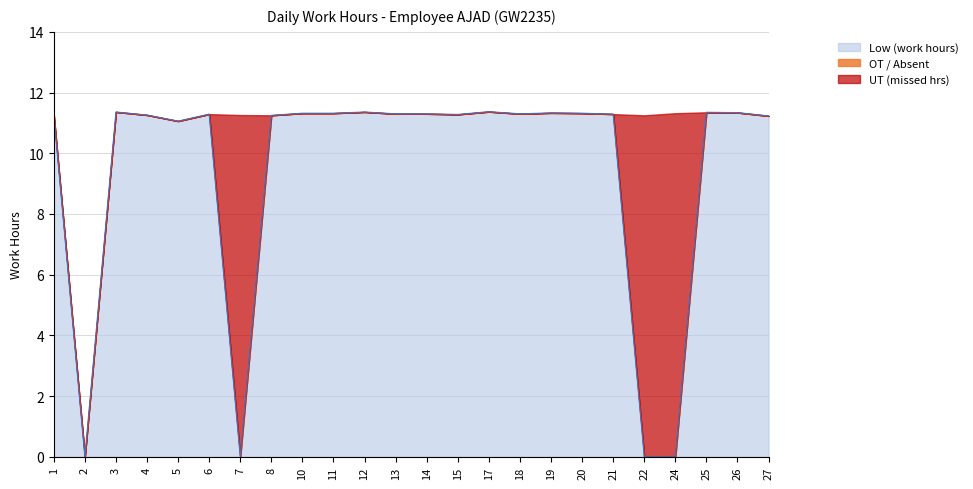

What is the difference between the highest and lowest values at 27?

11.2